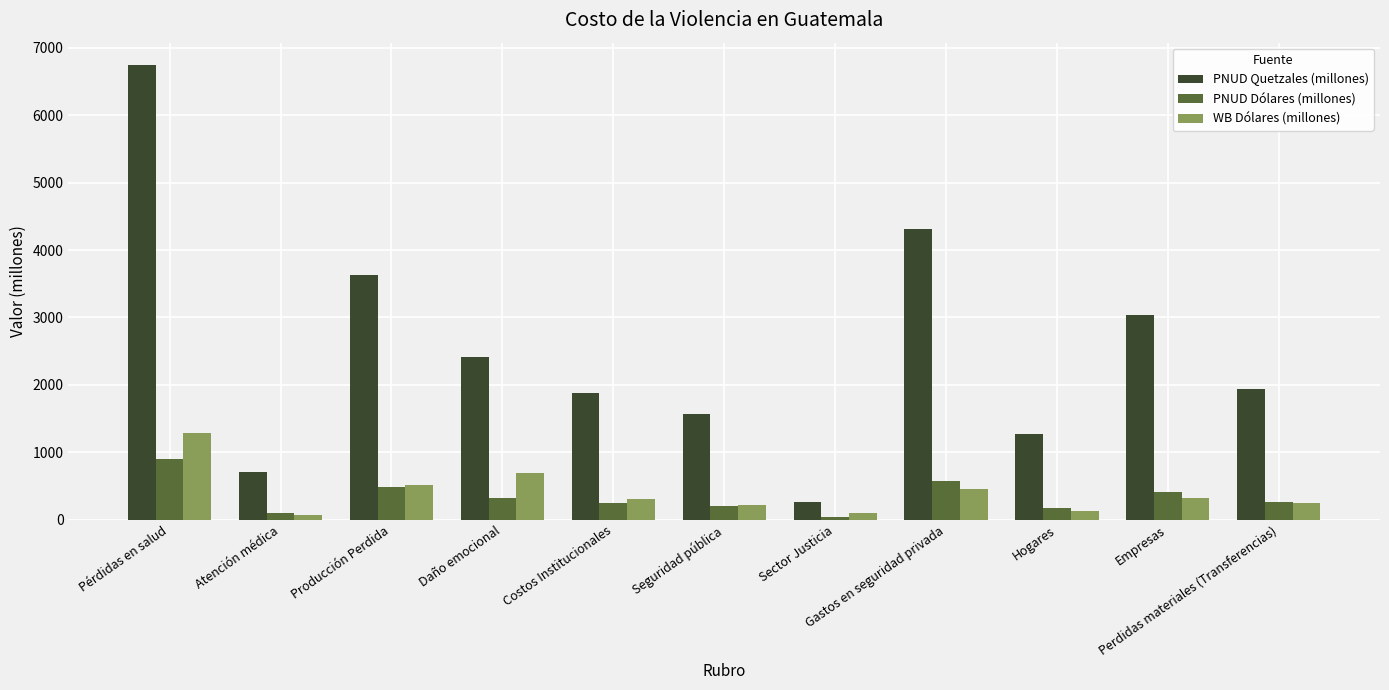

At which label does PNUD Quetzales (millones) first exceed 1942?

Pérdidas en salud